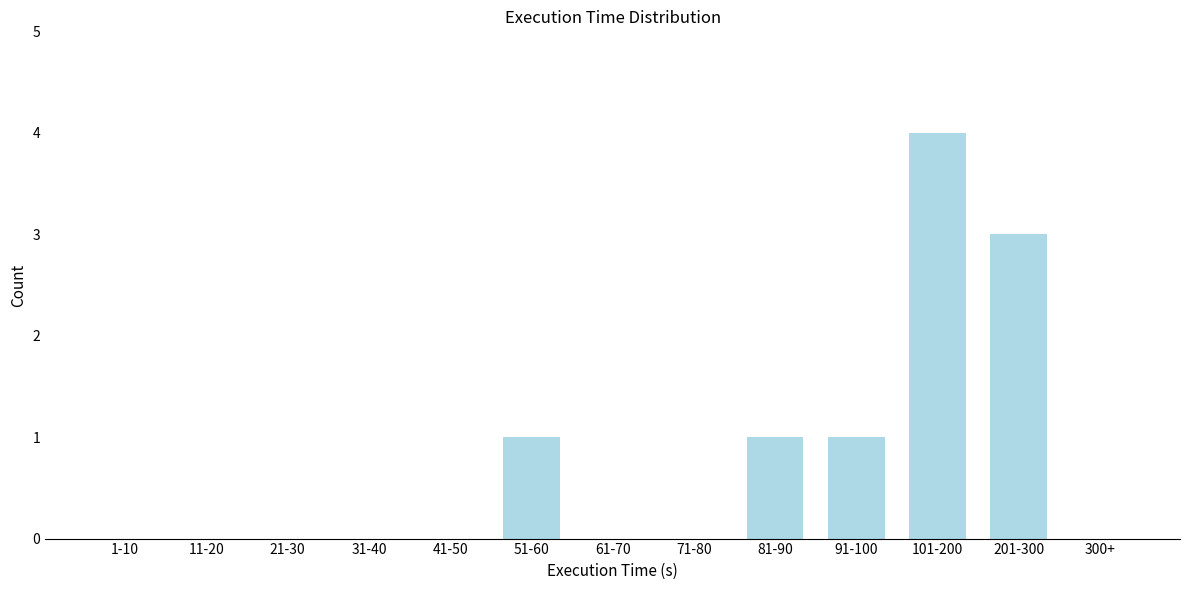

Reading left to right, transcribe all the data shown in this chart.

1-10=0	11-20=0	21-30=0	31-40=0	41-50=0	51-60=1	61-70=0	71-80=0	81-90=1	91-100=1	101-200=4	201-300=3	300+=0